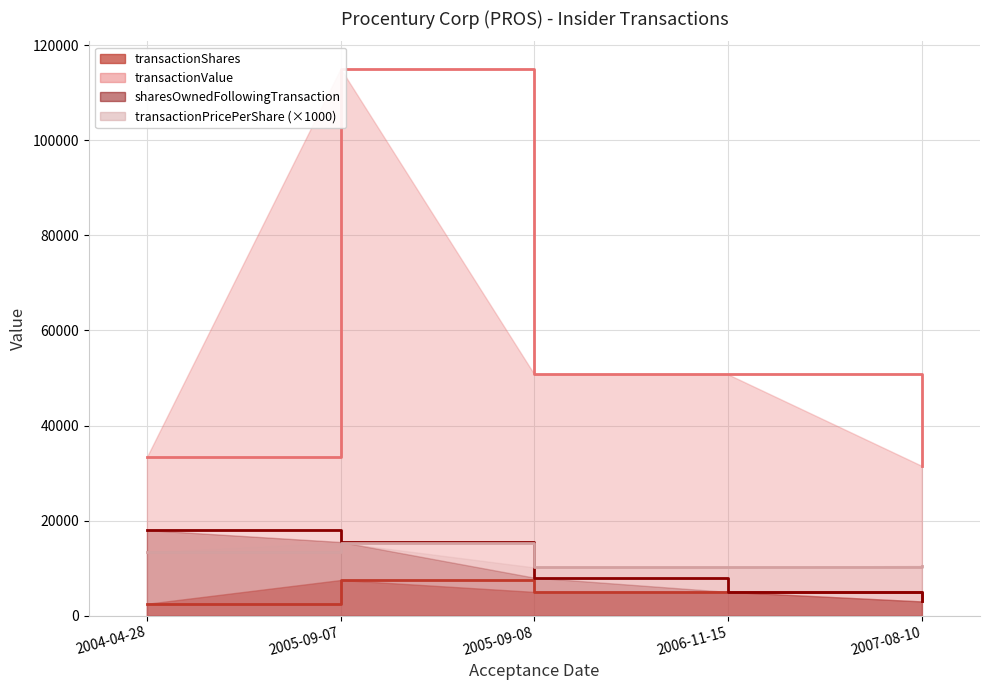

True or false: transactionValue and sharesOwnedFollowingTransaction intersect in this chart.

False